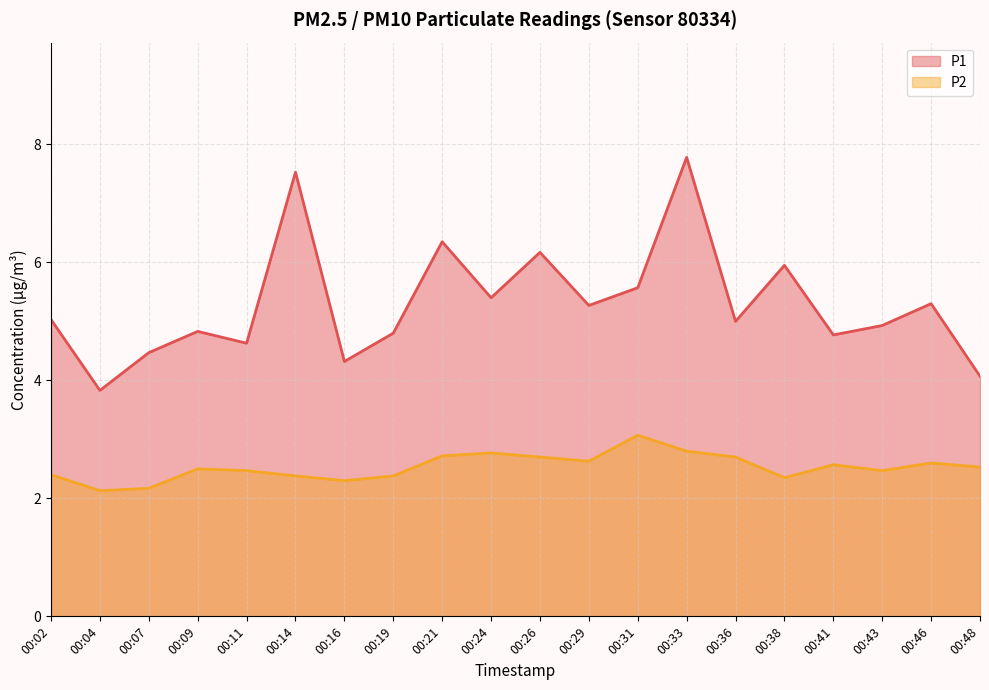

Is the value of P1 at 00:48 greater than the value of P2 at 00:09?

Yes